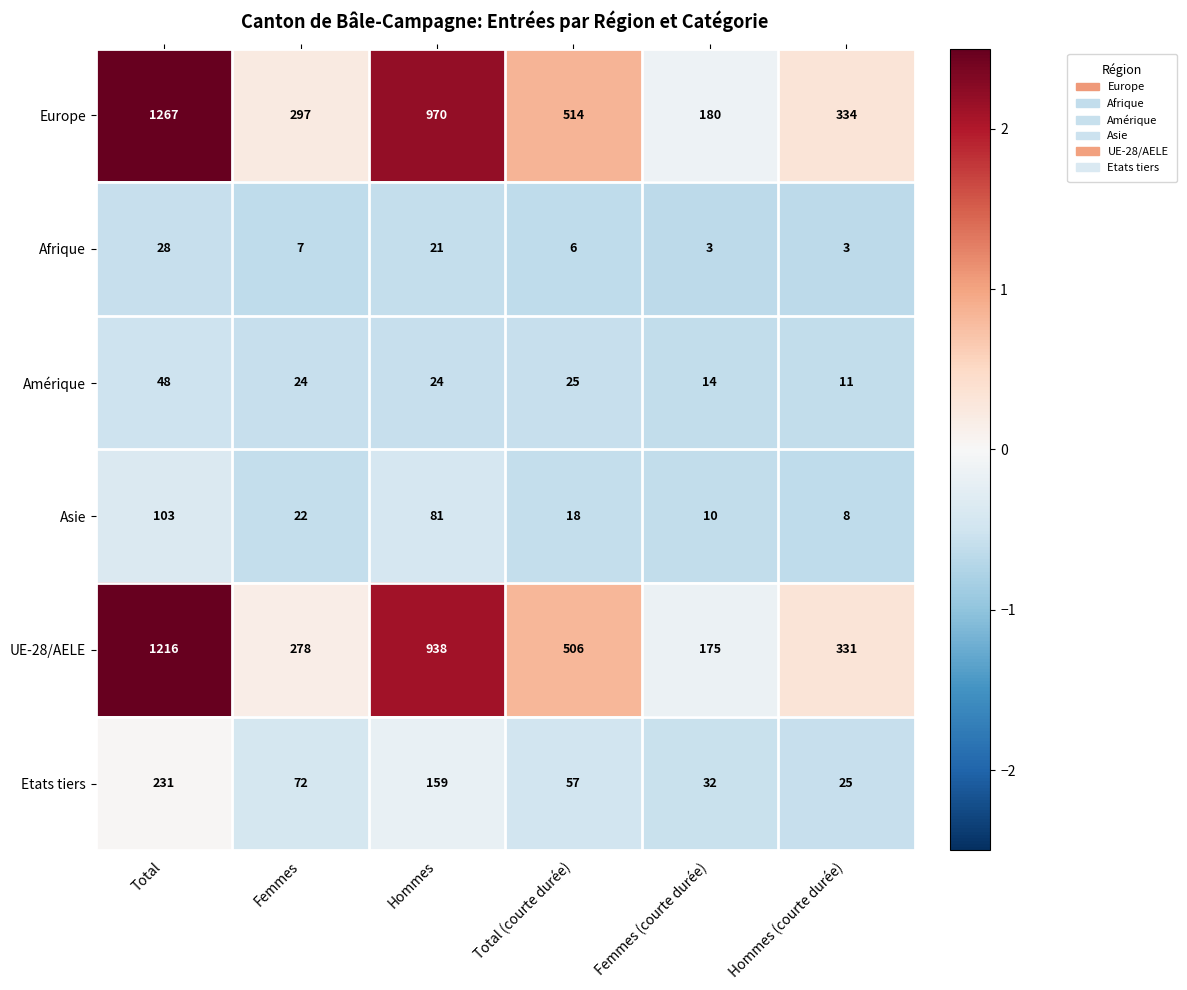

Read the Europe value at Femmes (courte durée), to the nearest 50.

200